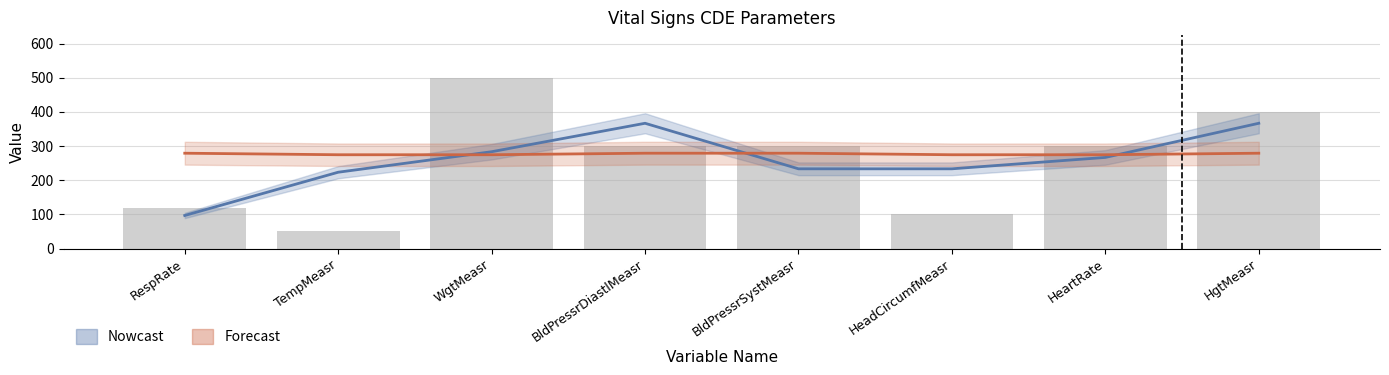

Which has a higher value, BldPressrSystMeasr or HeadCircumfMeasr?

BldPressrSystMeasr